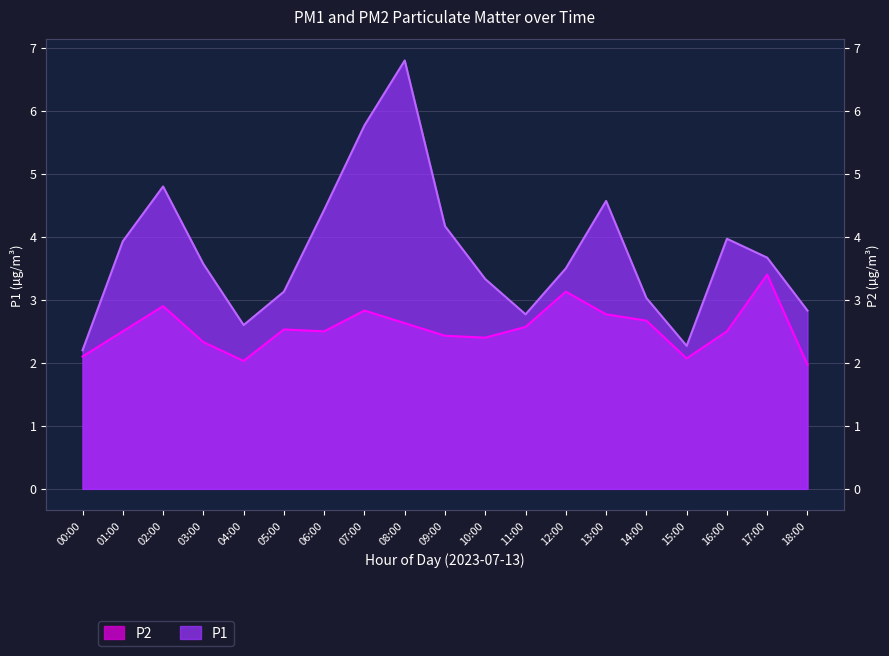

Rank the series by their maximum value, from highest to lowest.

P1, P2